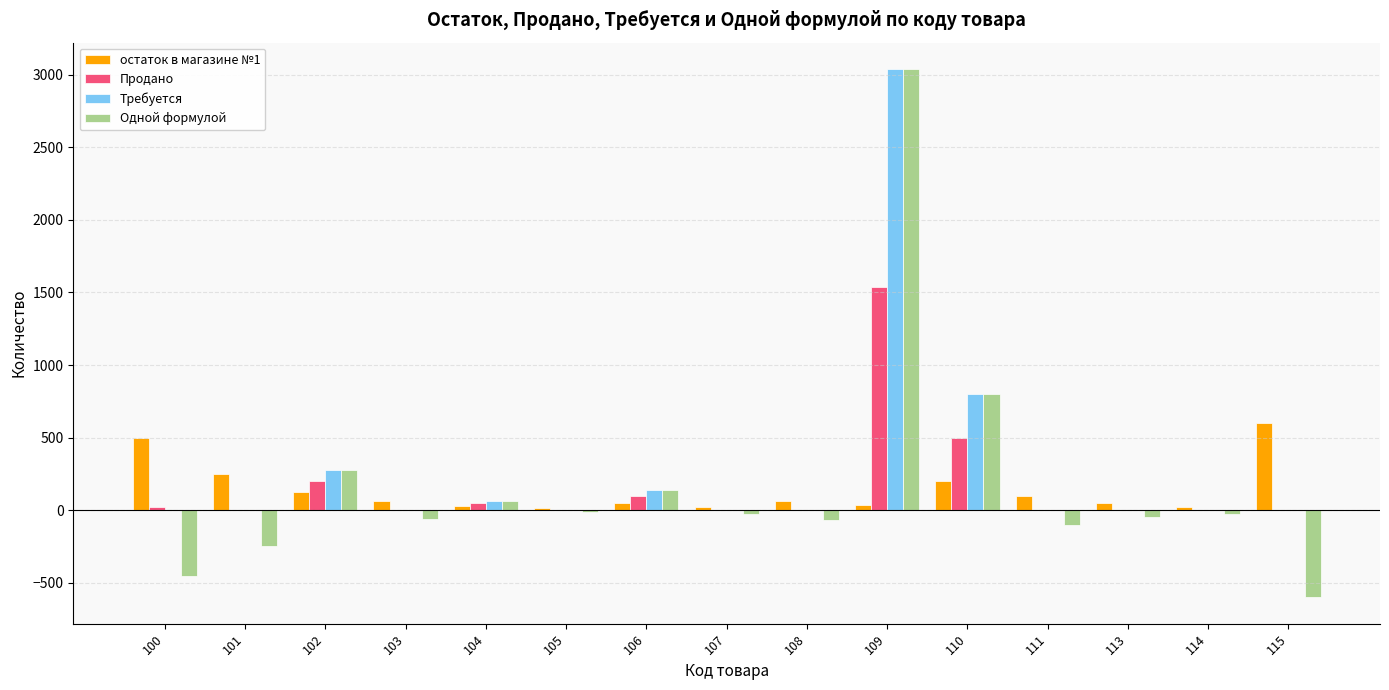

Which label corresponds to the largest value in the chart?

109